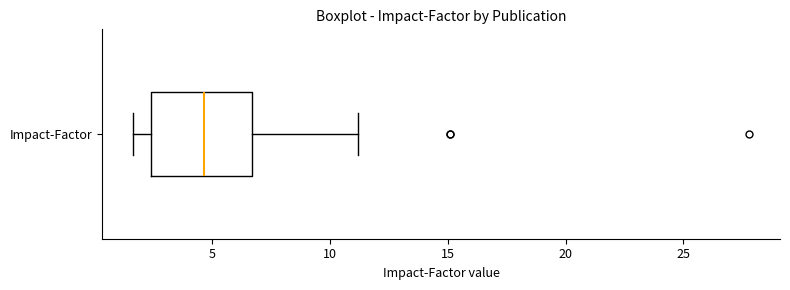

Transcribe this box plot: give where the median line is, the range the box spans, and where the two whiskers end, as read against the x-axis. The values are not printed on the chart, so give them approximately, as read against the axis.

median 4.5, box 2.5 to 6.5, whiskers 1.5 to 11.0